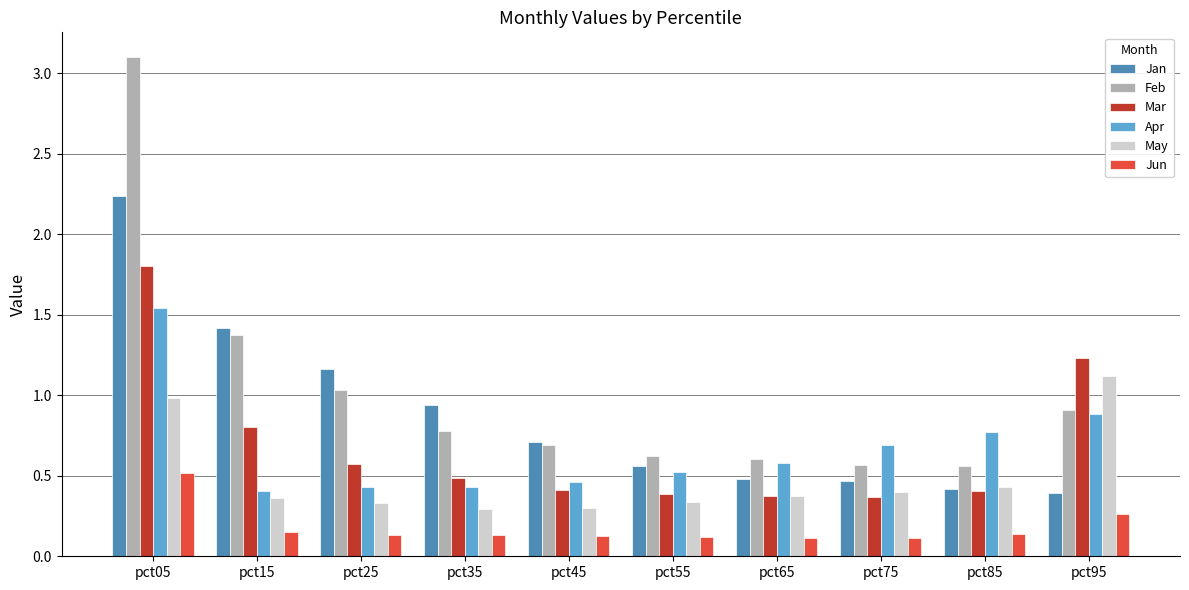

What is the difference between the second highest and minimum values in the Feb series?

0.8